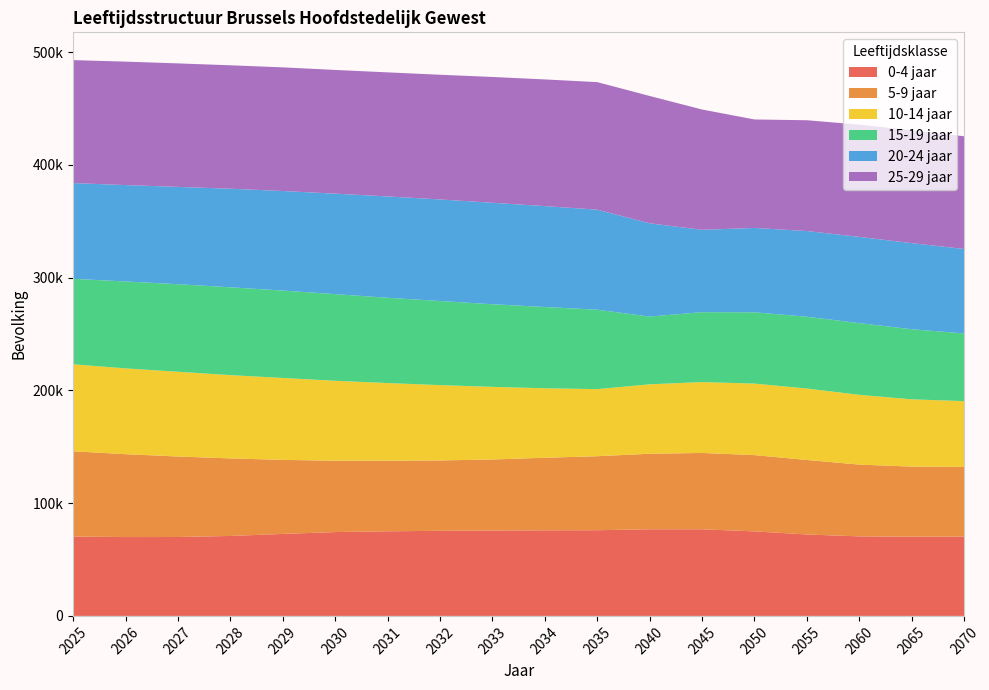

Reading left to right, list all the values displayed in this chart.

0-4 jaar: 2025=70370	2026=69895	2027=69956	2028=70891	2029=72691	2030=74338	2031=75011	2032=75439	2033=75709	2034=75881	2035=75983	2040=76804	2045=76799	2050=74949	2055=72204	2060=70502	2065=70233	2070=70352
5-9 jaar: 2025=75581	2026=73503	2027=71374	2028=68765	2029=65651	2030=63275	2031=62612	2032=62409	2033=62977	2034=64346	2035=65605	2040=66982	2045=67682	2050=67635	2055=66057	2060=63658	2065=62148	2070=61820
10-14 jaar: 2025=77156	2026=76075	2027=75133	2028=73832	2029=72628	2030=70860	2031=68830	2032=66780	2033=64392	2034=61600	2035=59497	2040=61552	2045=62838	2050=63398	2055=63329	2060=61856	2065=59645	2070=58255
15-19 jaar: 2025=75798	2026=77056	2027=77642	2028=77876	2029=77507	2030=76851	2031=75627	2032=74589	2033=73262	2034=72093	2035=70418	2040=60088	2045=62012	2050=63193	2055=63686	2060=63597	2065=62151	2070=60052
20-24 jaar: 2025=84893	2026=85471	2027=86304	2028=87421	2029=88280	2030=89090	2031=89876	2032=90040	2033=89974	2034=89447	2035=88687	2040=82693	2045=72994	2050=74842	2055=75984	2060=76469	2065=76349	2070=74876
25-29 jaar: 2025=109005	2026=109470	2027=109494	2028=109437	2029=109627	2030=109684	2031=109987	2032=110572	2033=111554	2034=112326	2035=113102	2040=112902	2045=106684	2050=96163	2055=98246	2060=99503	2065=100065	2070=99924